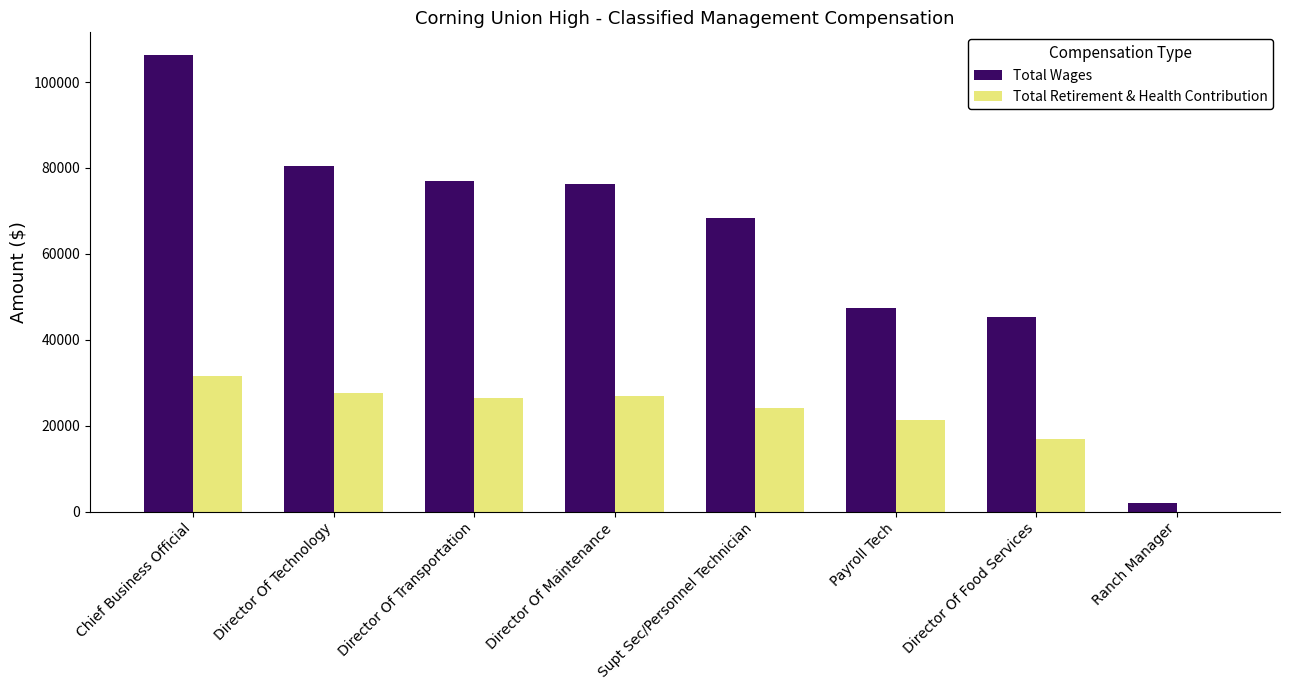

What is the sum of all Total Retirement & Health Contribution values?

175253